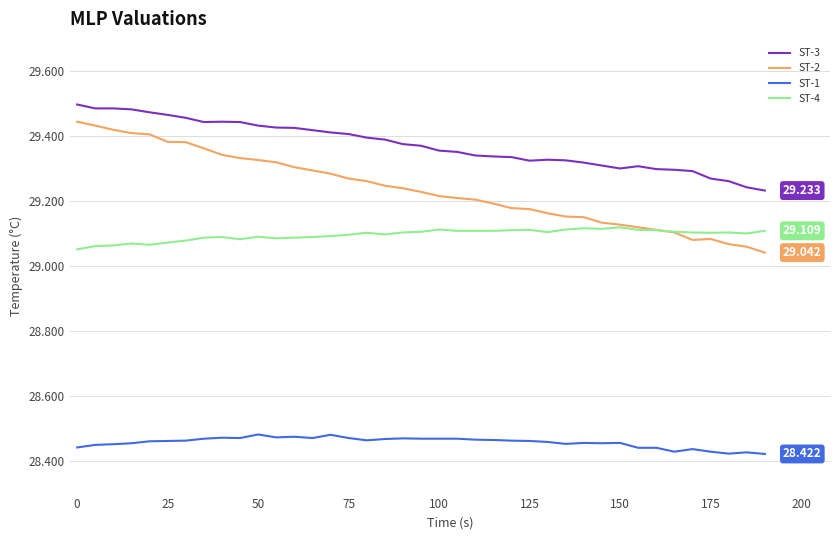

Count the ST-2 values in the range 29 to 30.

39